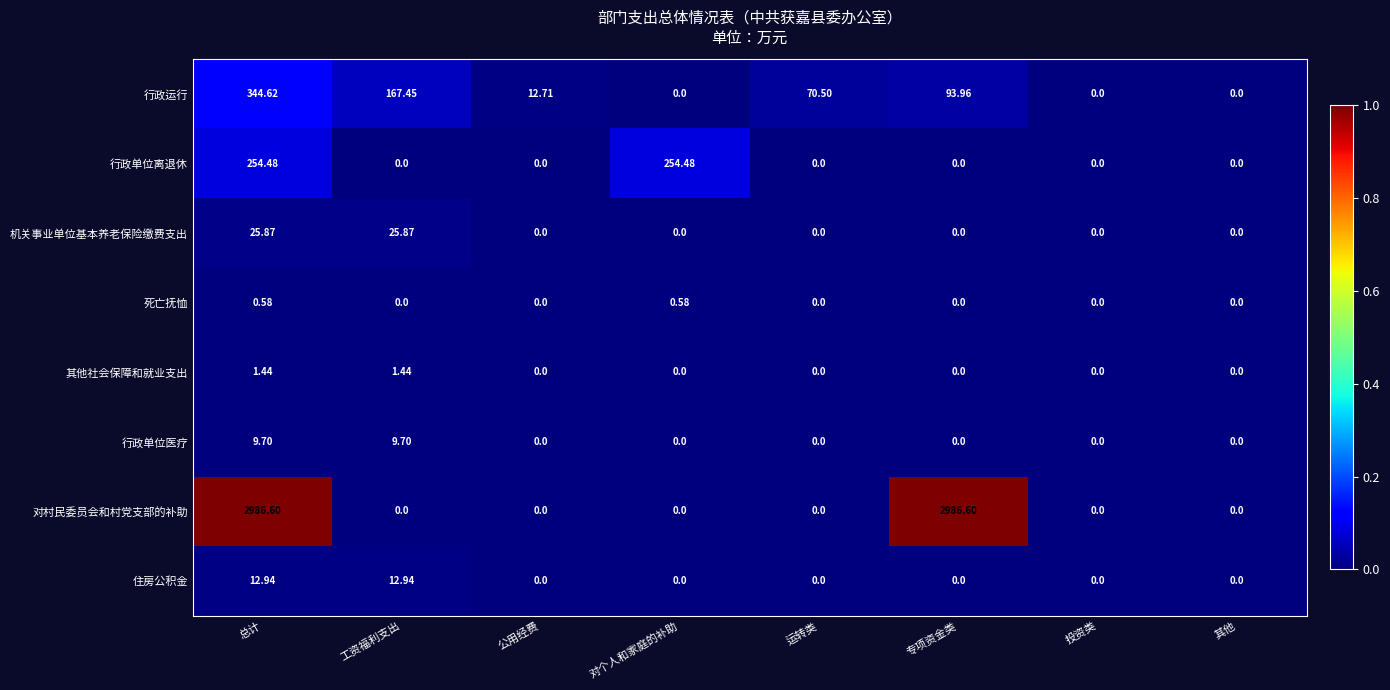

Between 总计 and 公用经费, which series saw the biggest shift?

对村民委员会和村党支部的补助